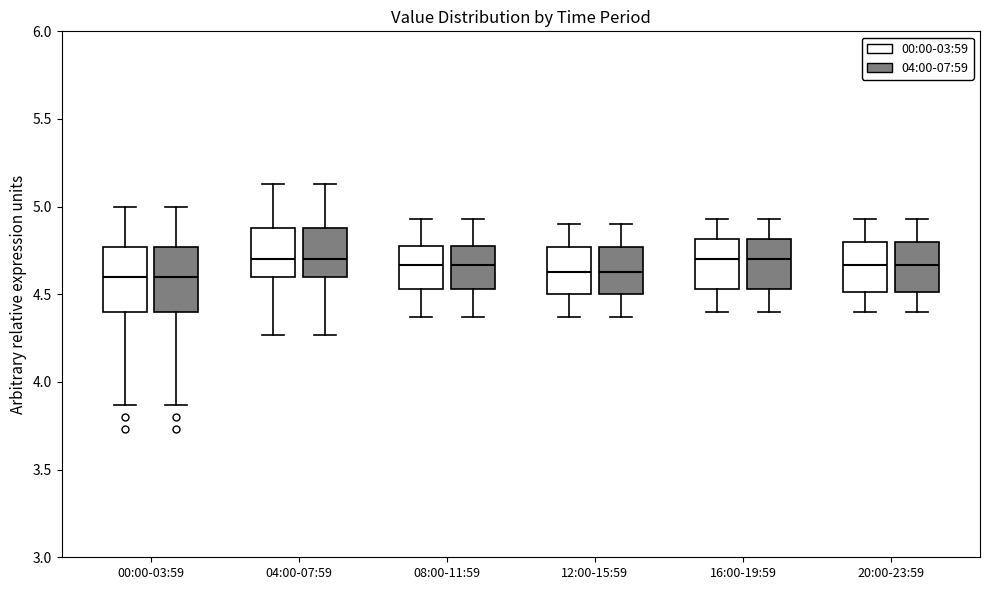

Reading left to right, read every box against the y-axis: the position of its median line, the range the box covers, and the ends of its whiskers. The values are not printed on the chart, so give them approximately, as read against the axis.

00:00-03:59 (00:00-03:59): median 4.60, box 4.40 to 4.75, whiskers 3.85 to 5.00
00:00-03:59 (04:00-07:59): median 4.60, box 4.40 to 4.75, whiskers 3.85 to 5.00
04:00-07:59 (00:00-03:59): median 4.70, box 4.60 to 4.90, whiskers 4.25 to 5.15
04:00-07:59 (04:00-07:59): median 4.70, box 4.60 to 4.90, whiskers 4.25 to 5.15
08:00-11:59 (00:00-03:59): median 4.65, box 4.55 to 4.80, whiskers 4.35 to 4.95
08:00-11:59 (04:00-07:59): median 4.65, box 4.55 to 4.80, whiskers 4.35 to 4.95
12:00-15:59 (00:00-03:59): median 4.65, box 4.50 to 4.75, whiskers 4.35 to 4.90
12:00-15:59 (04:00-07:59): median 4.65, box 4.50 to 4.75, whiskers 4.35 to 4.90
16:00-19:59 (00:00-03:59): median 4.70, box 4.55 to 4.80, whiskers 4.40 to 4.95
16:00-19:59 (04:00-07:59): median 4.70, box 4.55 to 4.80, whiskers 4.40 to 4.95
20:00-23:59 (00:00-03:59): median 4.65, box 4.50 to 4.80, whiskers 4.40 to 4.95
20:00-23:59 (04:00-07:59): median 4.65, box 4.50 to 4.80, whiskers 4.40 to 4.95